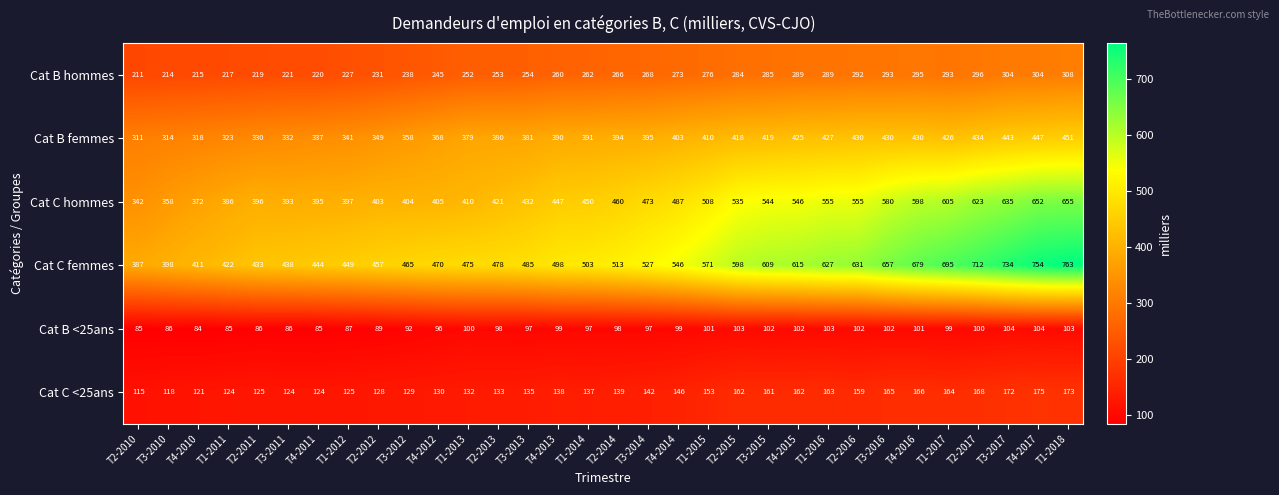

How many distinct data groups are displayed?

6